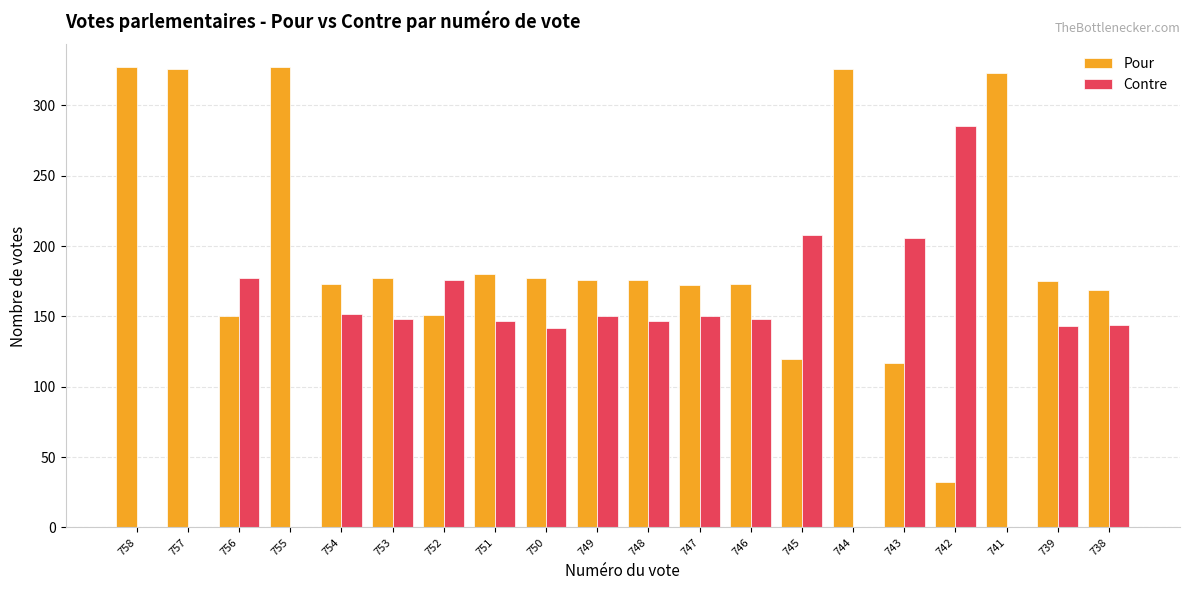

How many data points does each series have?

20